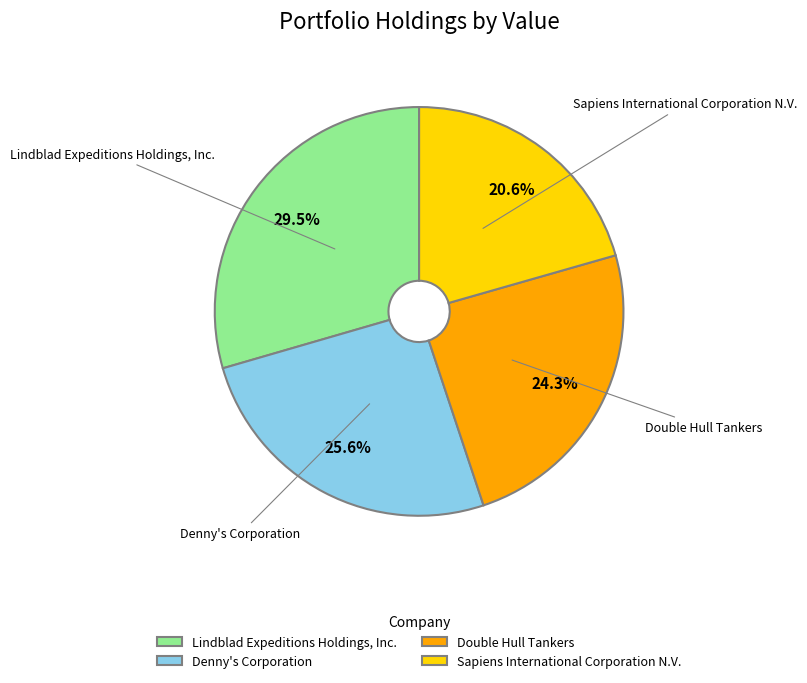

To the nearest percent, what is the difference between the Lindblad Expeditions Holdings, Inc. and Double Hull Tankers slice percentages?

5%